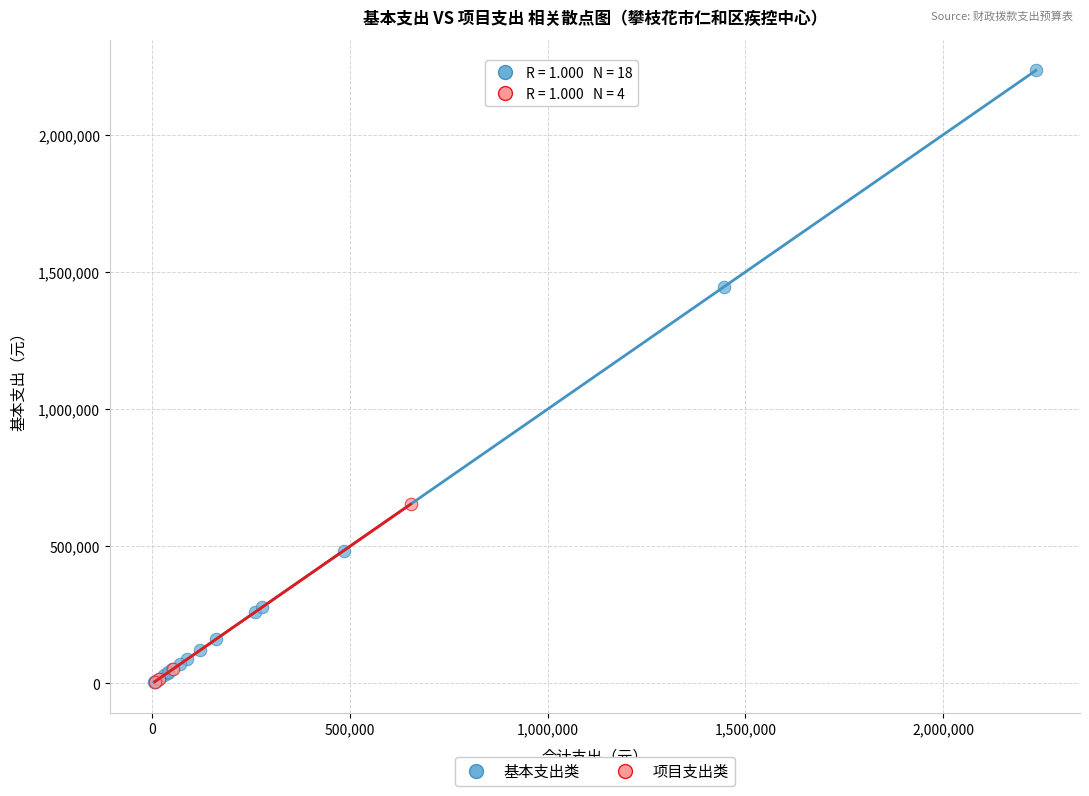

What are all the series names shown in the legend?

基本支出类, 项目支出类